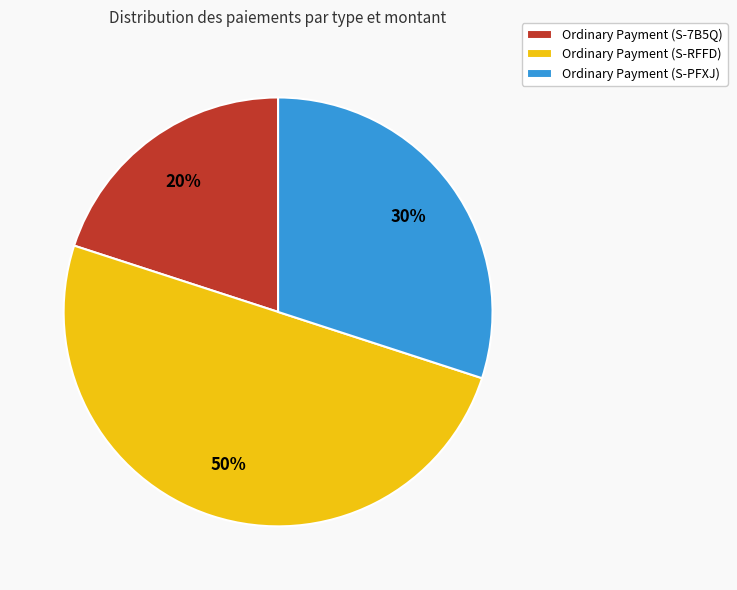

Which has a higher value, Ordinary Payment (S-7B5Q) or Ordinary Payment (S-PFXJ)?

Ordinary Payment (S-PFXJ)